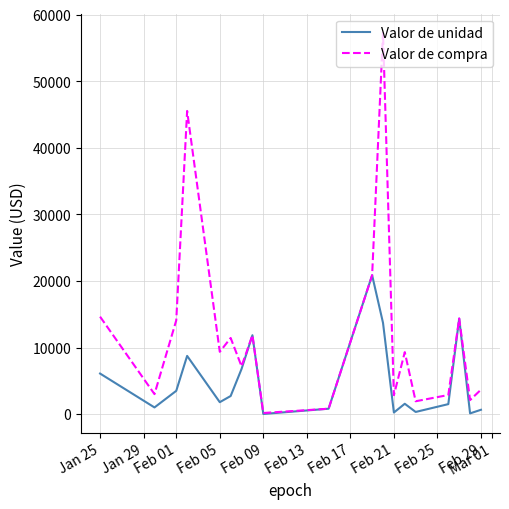

Which series has the largest total across all categories?

Valor de compra